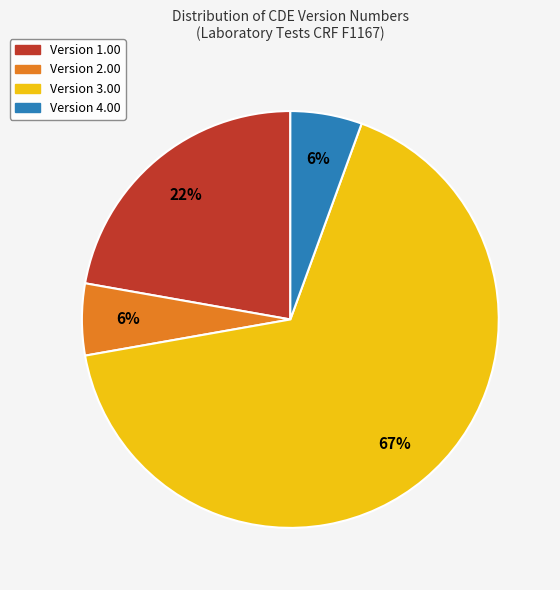

To the nearest percent, what is the average slice percentage?

25%